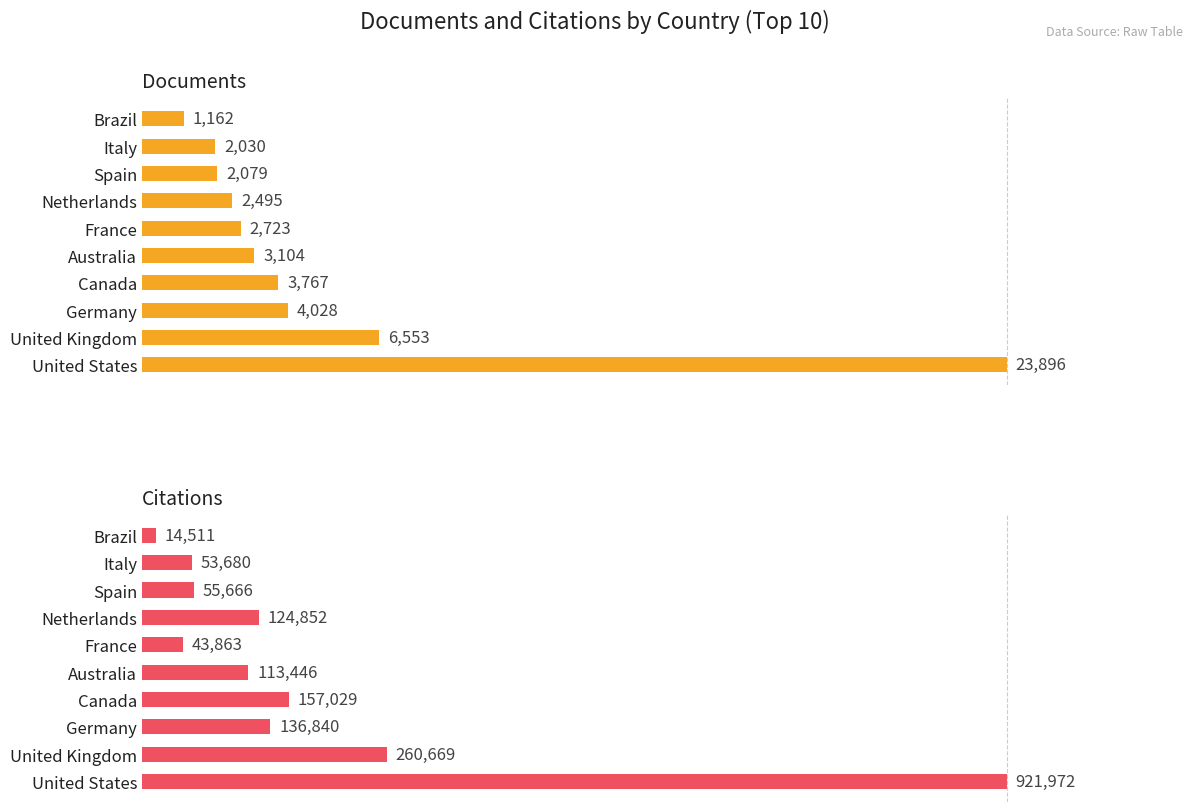

Which series has the widest spread of values?

Citations